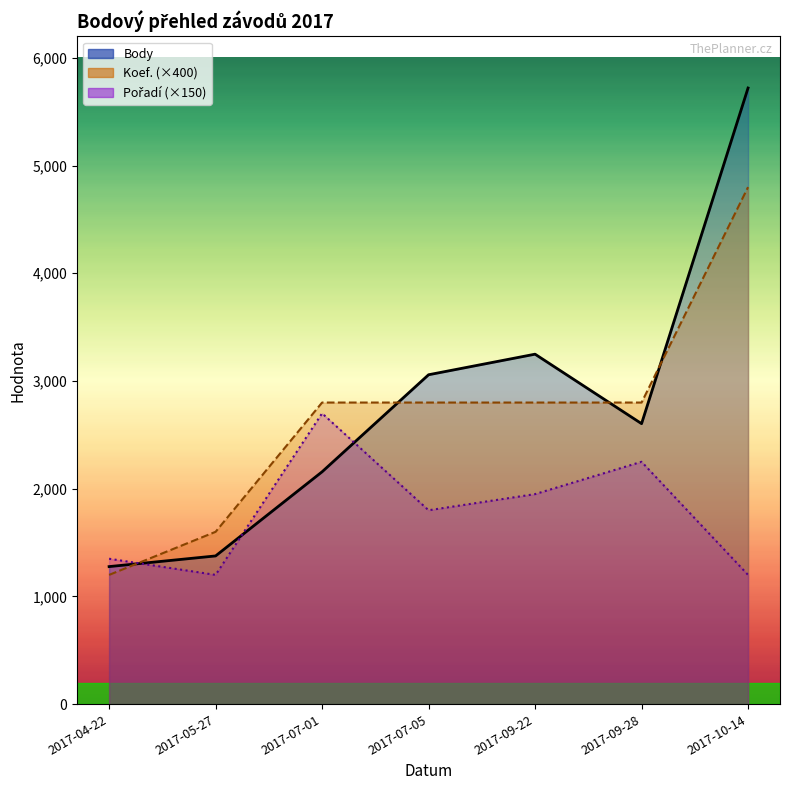

Between which two adjacent categories do Koef. and Pořadí first intersect?

2017-04-22 and 2017-05-27